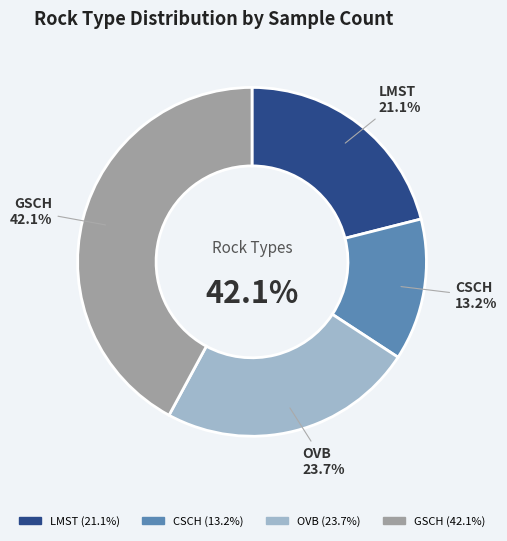

Count the number of slices in the pie.

4